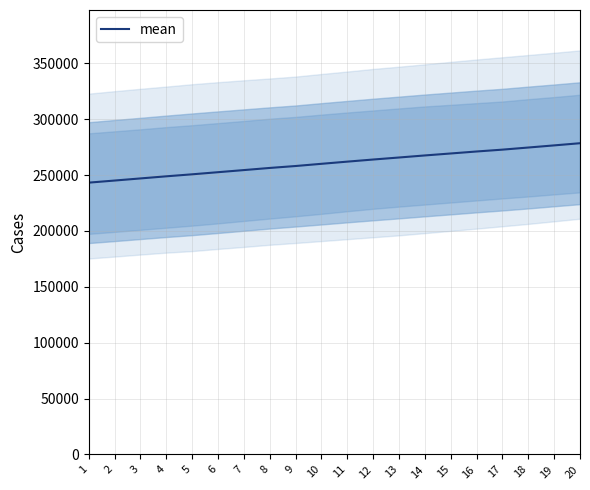

How many values are below 262079?

10